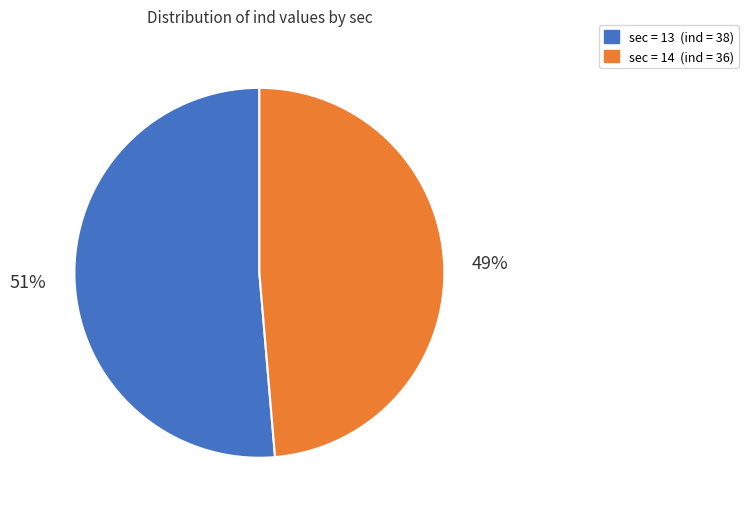

To the nearest percent, what is the average slice percentage?

50%